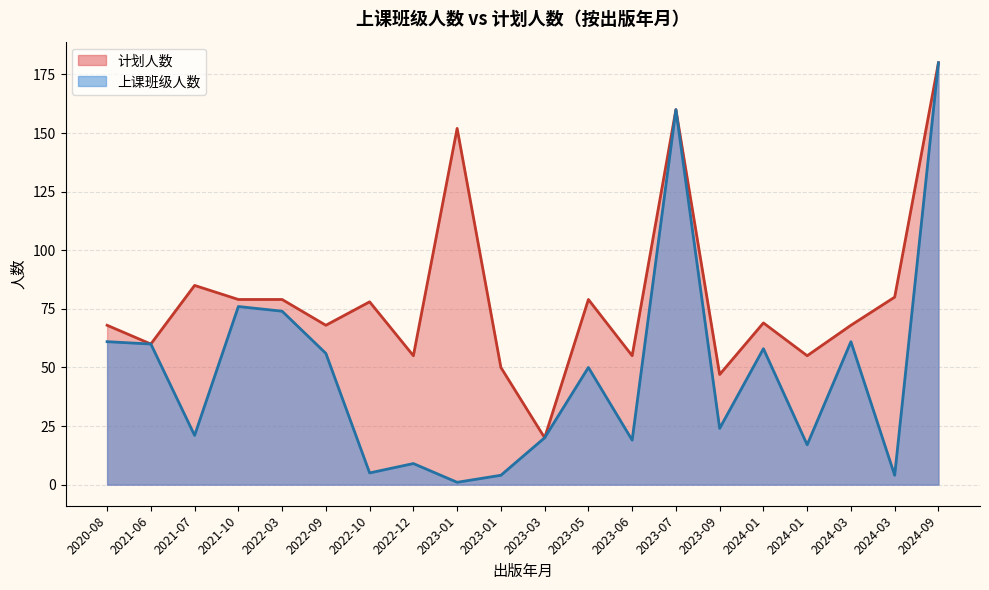

List the series in order of their peak value, highest first.

上课班级人数, 计划人数